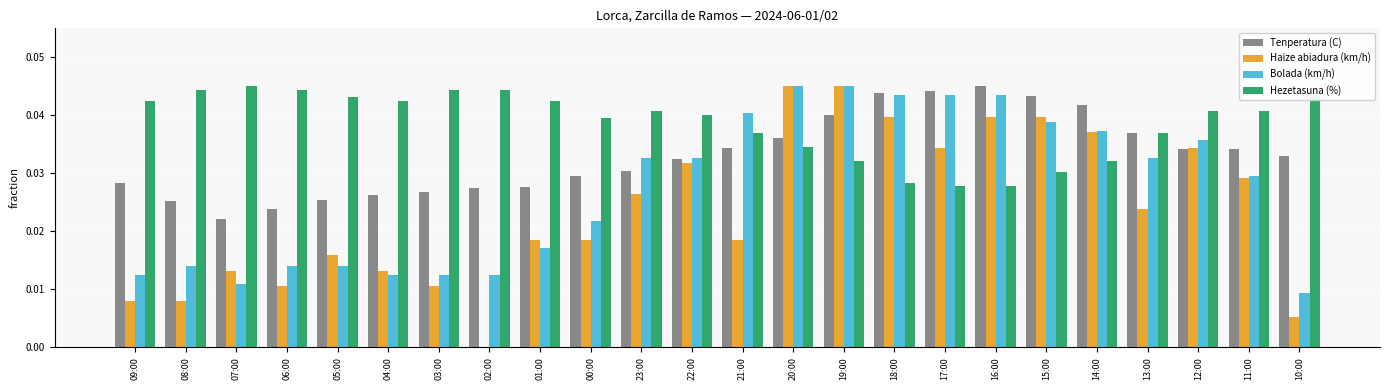

Is the value of Tenperatura (C) at 18:00 greater than the value of Bolada (km/h) at 23:00?

Yes